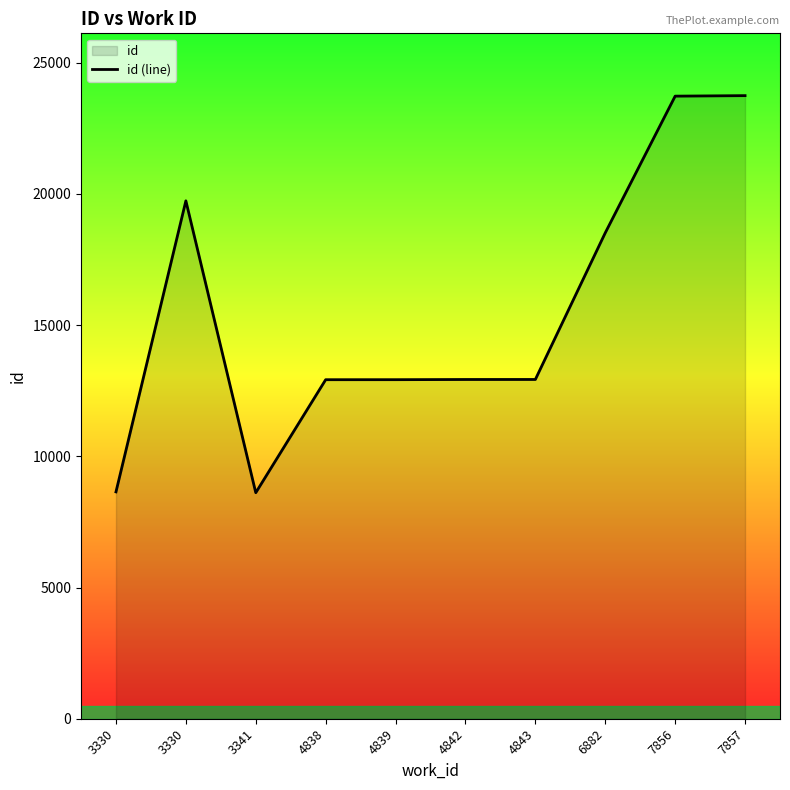

What is the approximate value at 4838?

12918